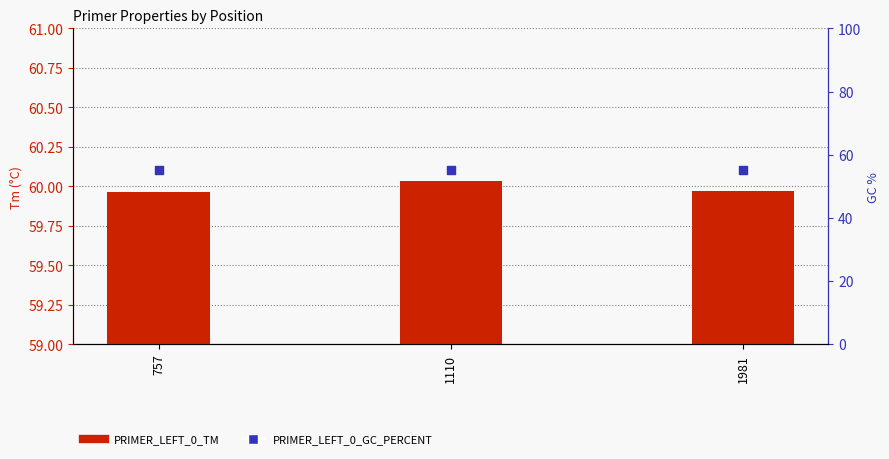

At how many categories does at least one series exceed 59?

3